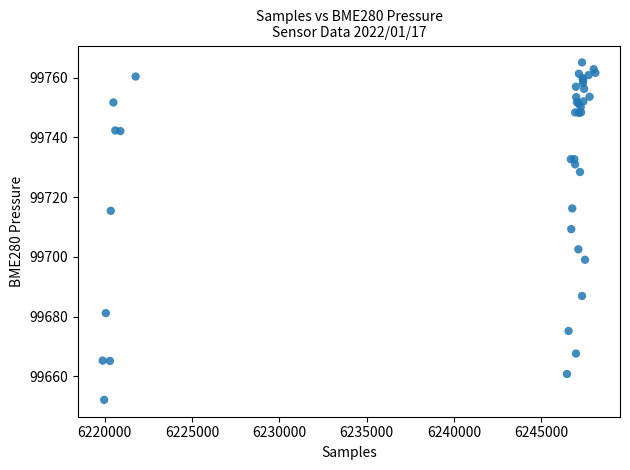

What Y value in the scatter plot is closest to 99708?

99709.3